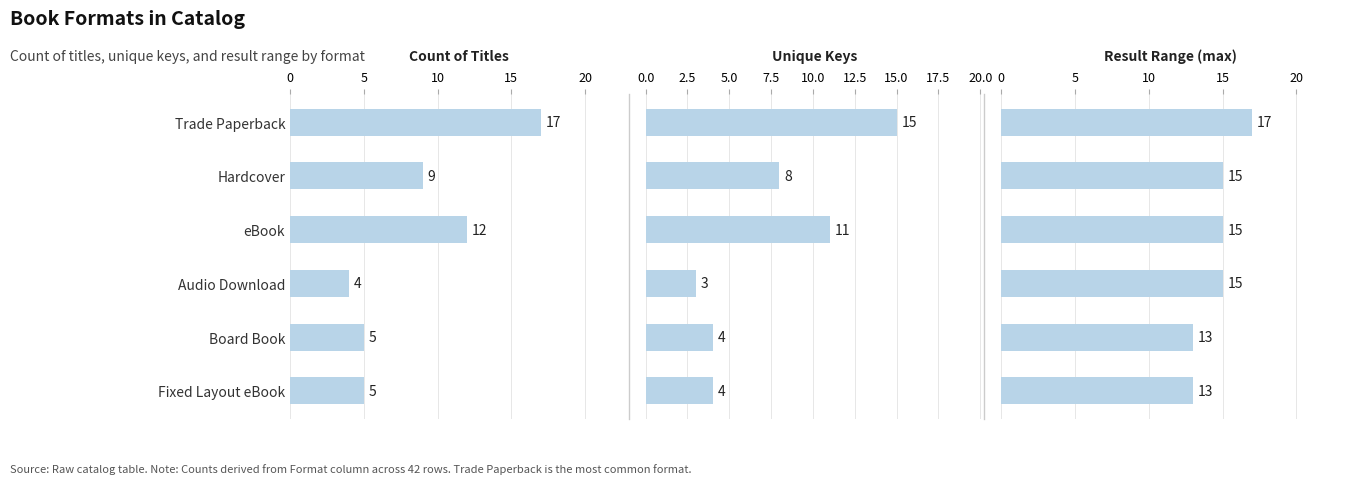

How many bars are there in total?

18